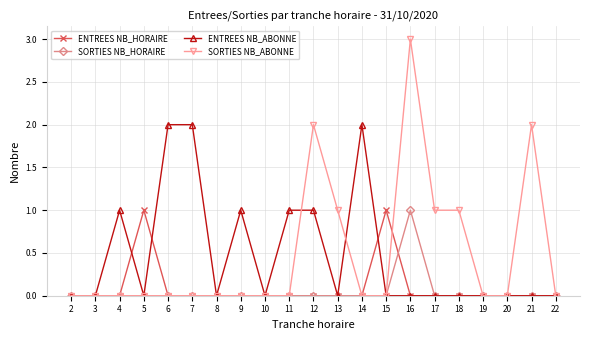

At which category is the sum across all series the highest?

16